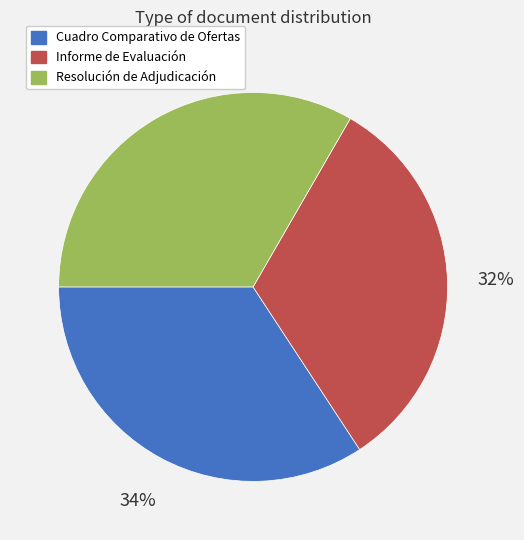

Does Resolución de Adjudicación represent more than half of the total?

No